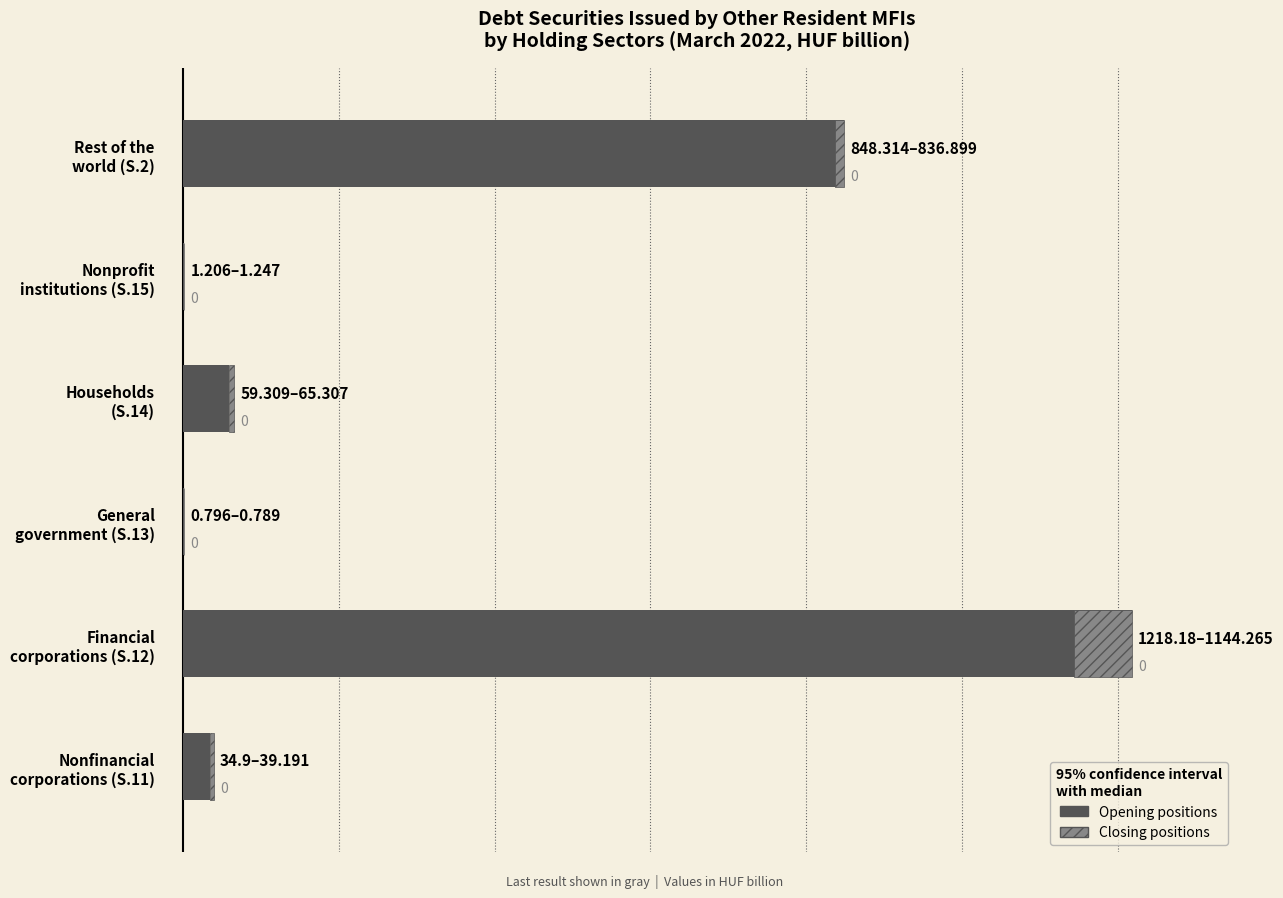

Reading left to right, transcribe all the data shown in this chart.

34.9	1218.2	0.8	59.3	1.2	848.3